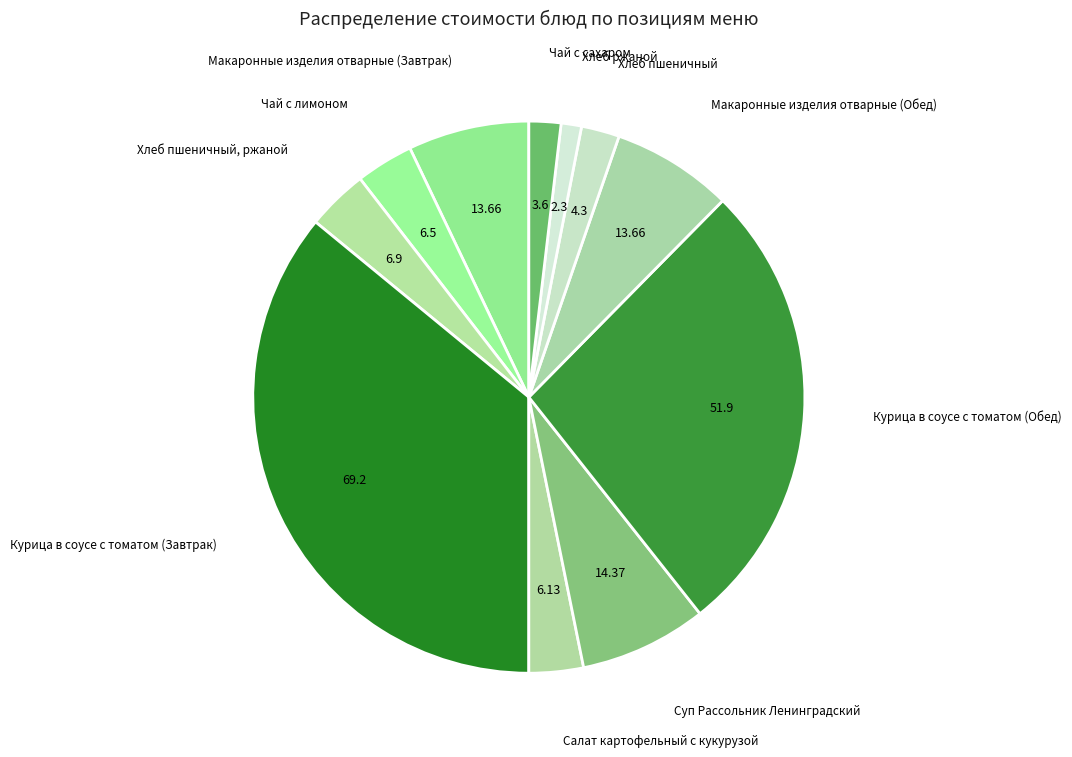

How many segments does this pie chart have?

11